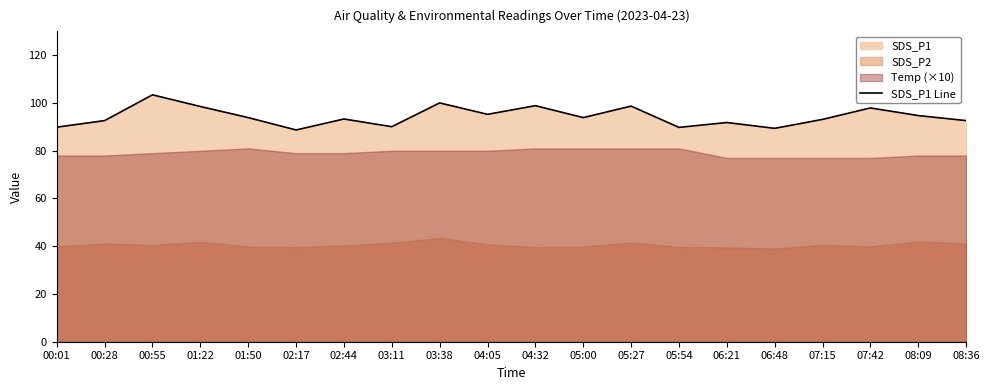

True or false: there are more than 2 points higher than both neighbors.

True